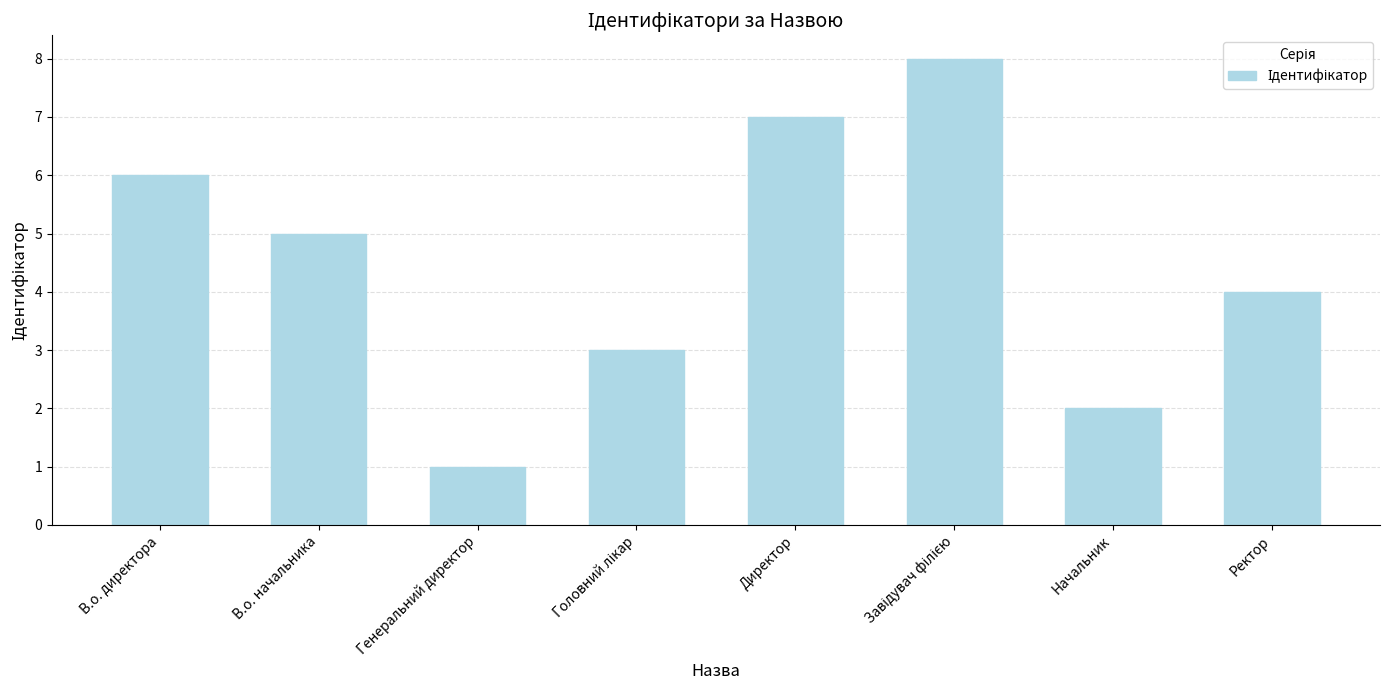

True or false: the data shows 1 at Генеральний директор.

True